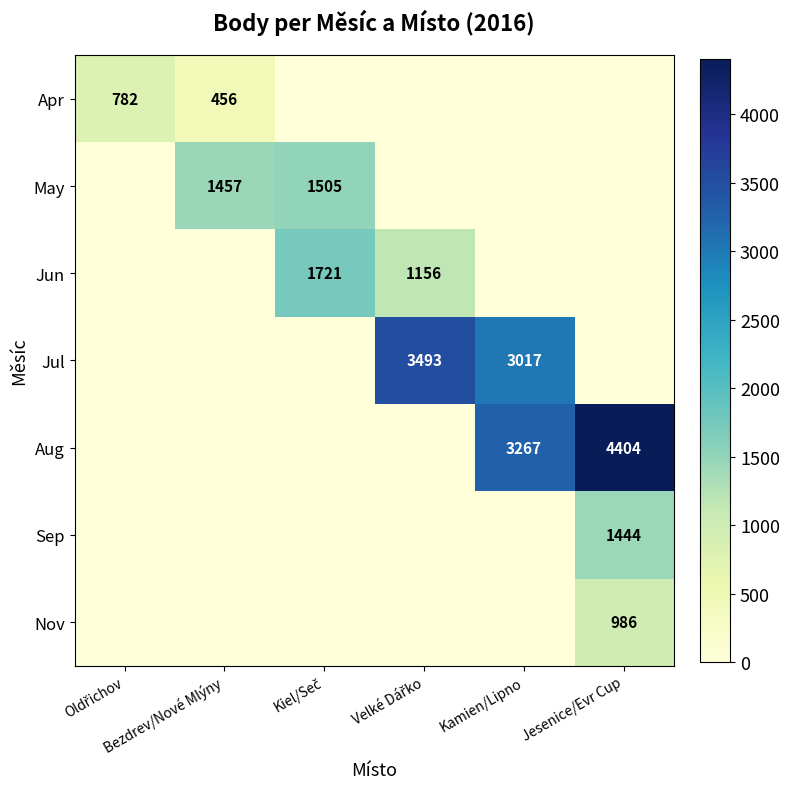

What is the total value across all series at Oldřichov?

782